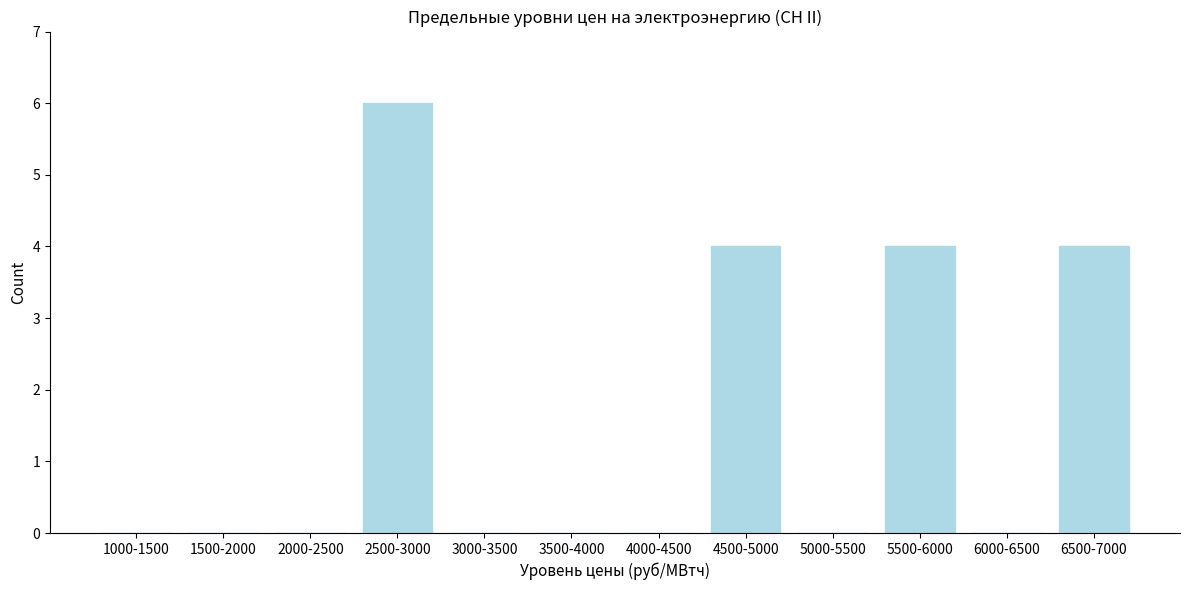

Reading right to left, what are all the values shown in this chart?

6500-7000=4	6000-6500=0	5500-6000=4	5000-5500=0	4500-5000=4	4000-4500=0	3500-4000=0	3000-3500=0	2500-3000=6	2000-2500=0	1500-2000=0	1000-1500=0